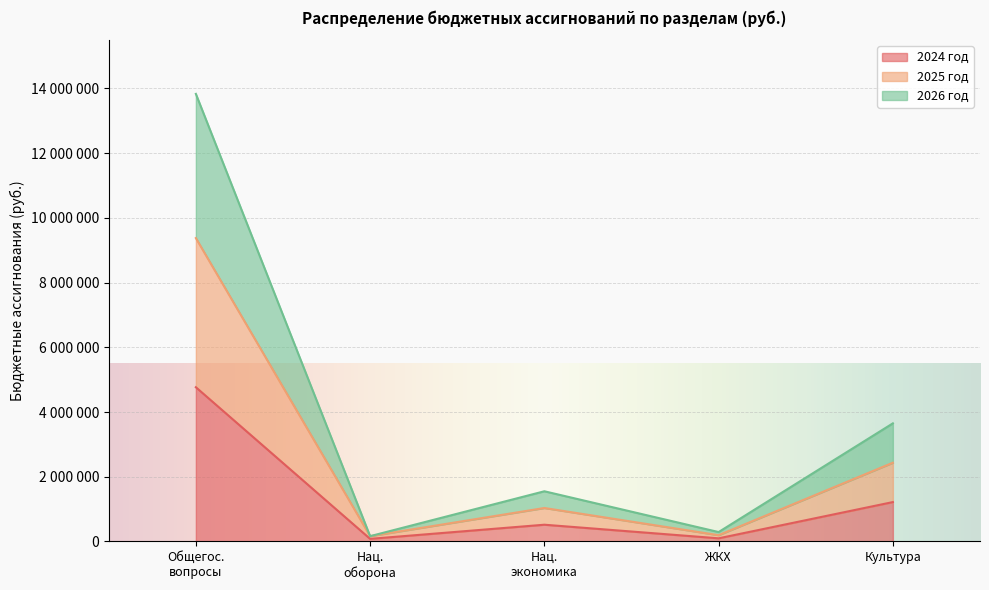

The 2025 год series shows 1034059 at Нац. экономика. True or false?

True